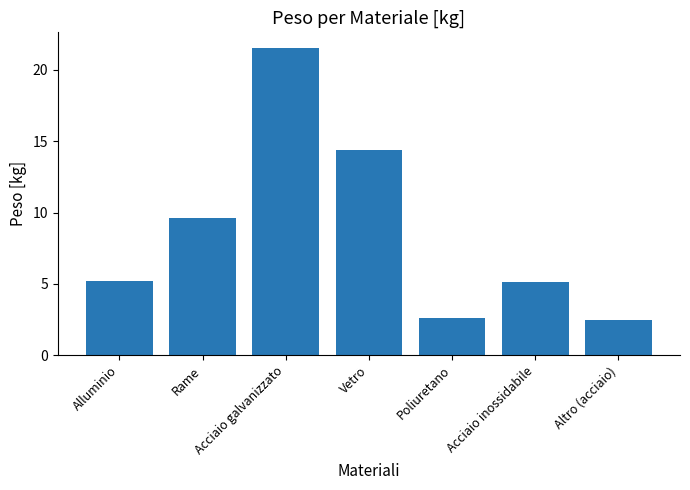

The chart shows a value of 5.2 at Alluminio. True or false?

True